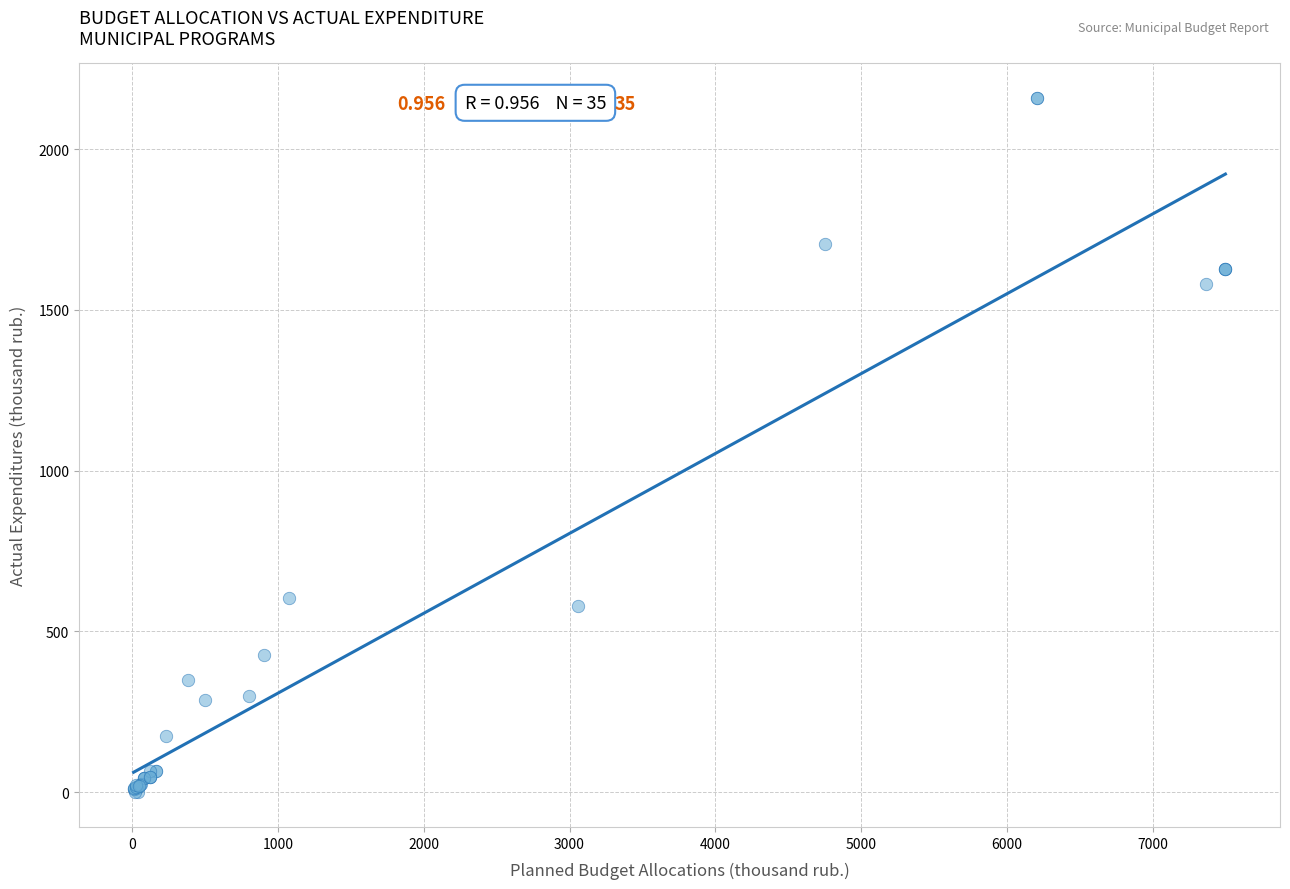

What Y value in the scatter plot is closest to 1079?

604.1